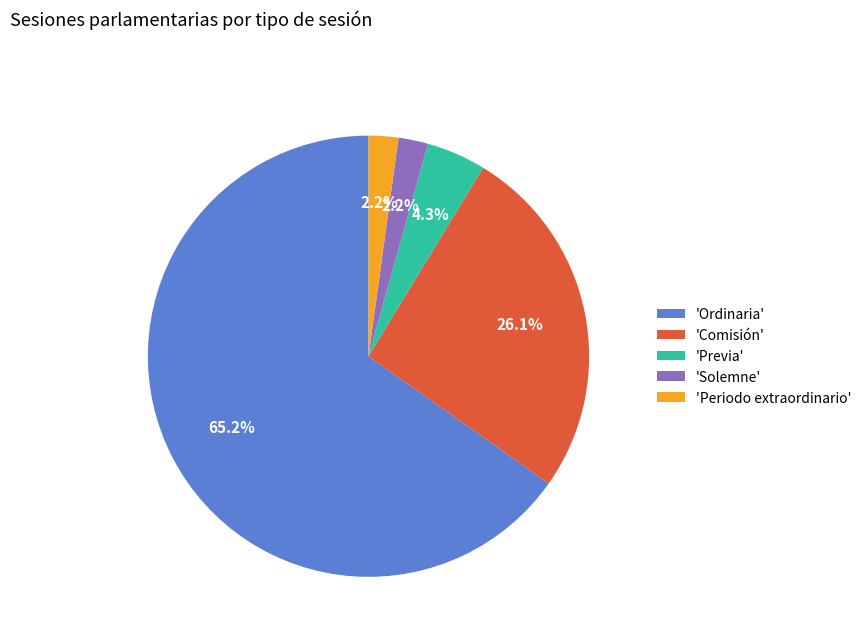

Between 'Periodo extraordinario' and 'Comisión', which is larger?

'Comisión'